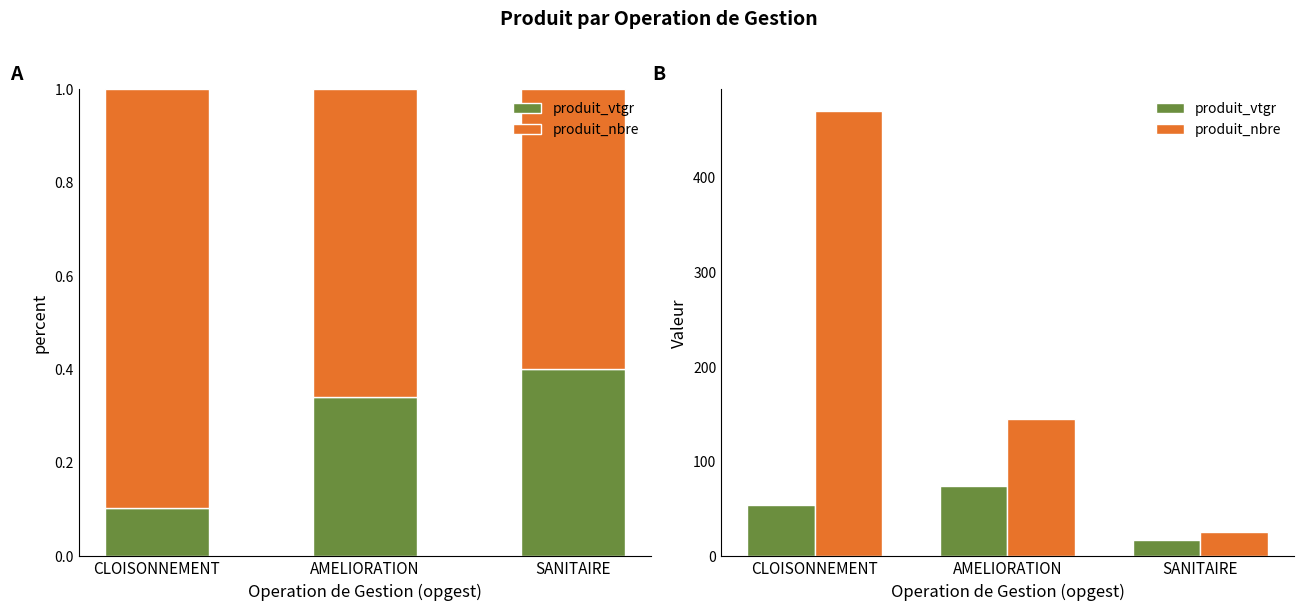

Reading left to right, list all the values displayed in this chart.

produit_vtgr: 54.7	74.8	17.4
produit_nbre: 470.0	145.0	26.0